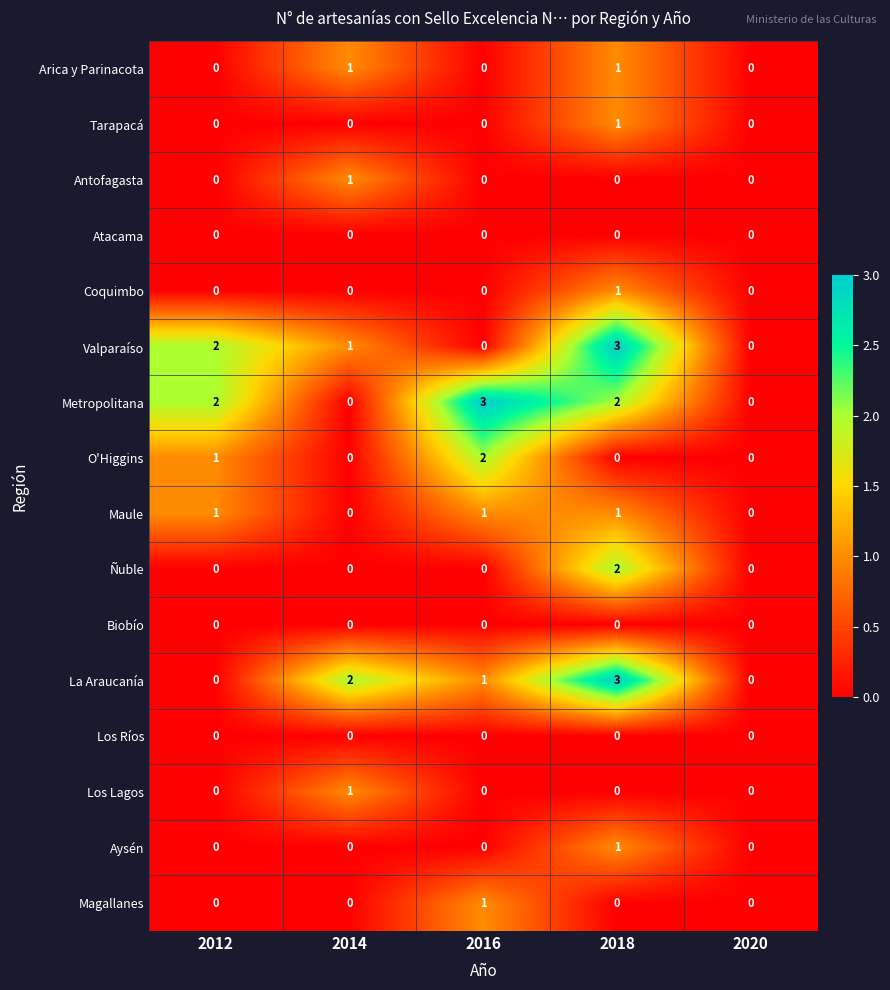

Between 2014 and 2016, which series saw the biggest shift?

Metropolitana